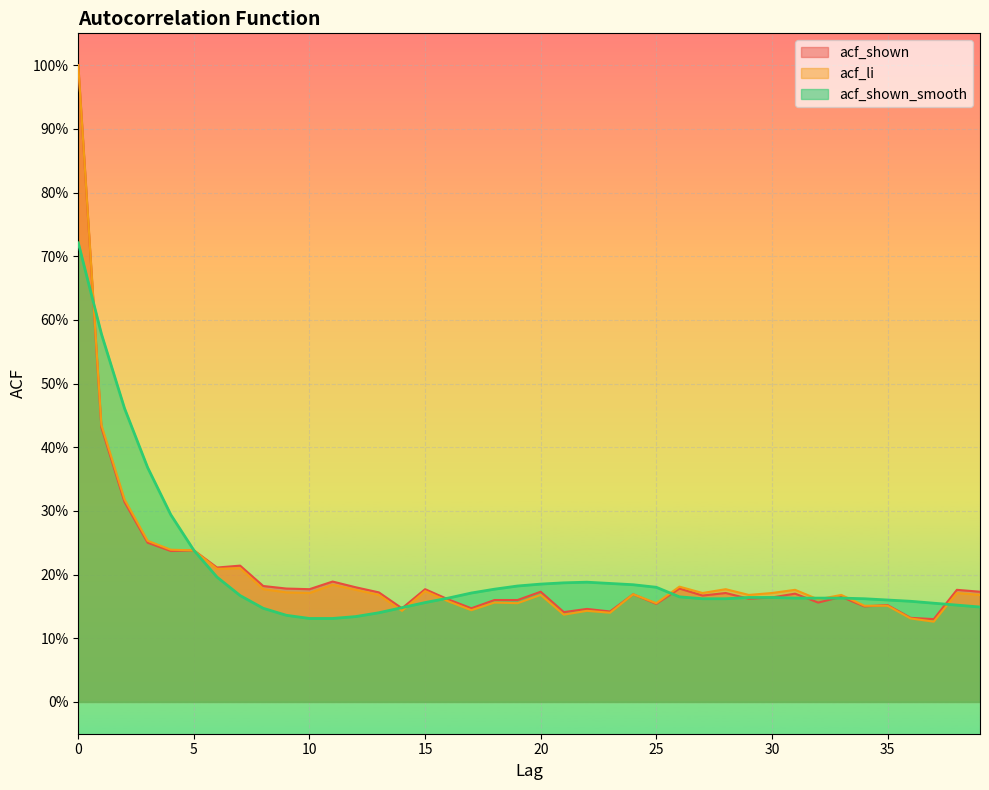

What is the value of the acf_li point at the 23rd from the left?

0.1